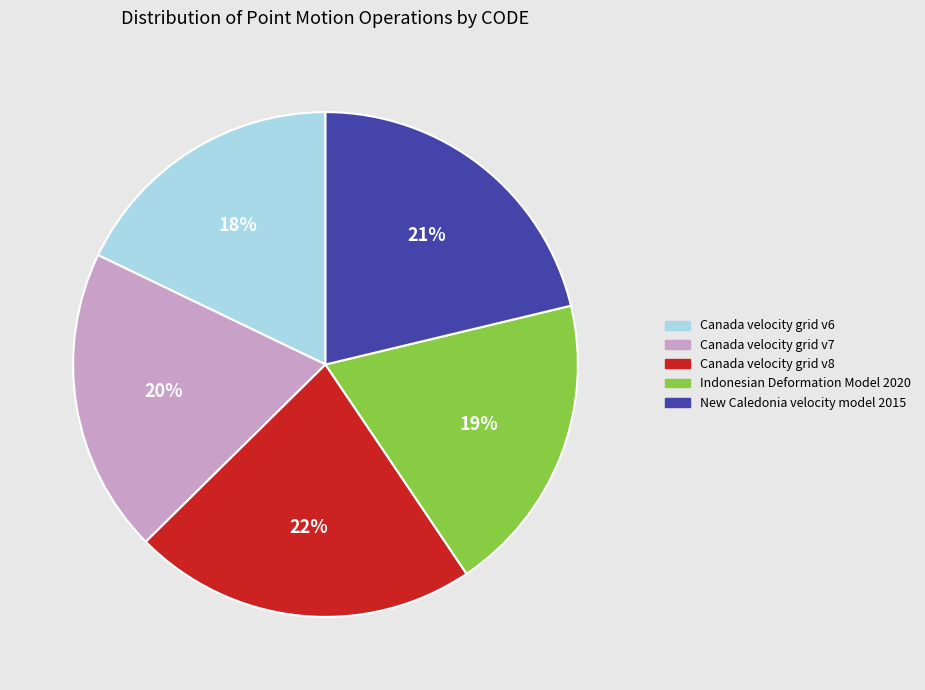

Is Indonesian Deformation Model 2020 the majority of the pie?

No